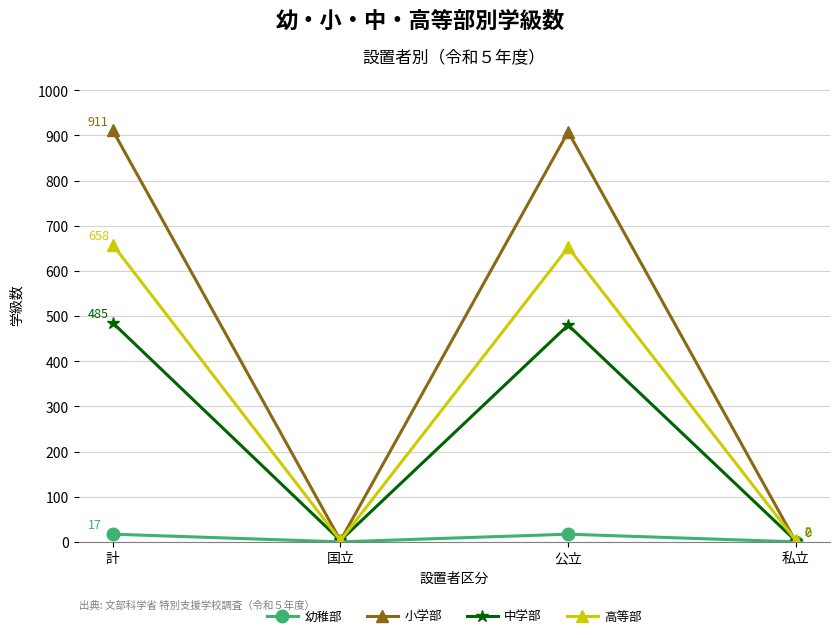

At 公立, list the series in order from largest to smallest.

小学部, 高等部, 中学部, 幼稚部